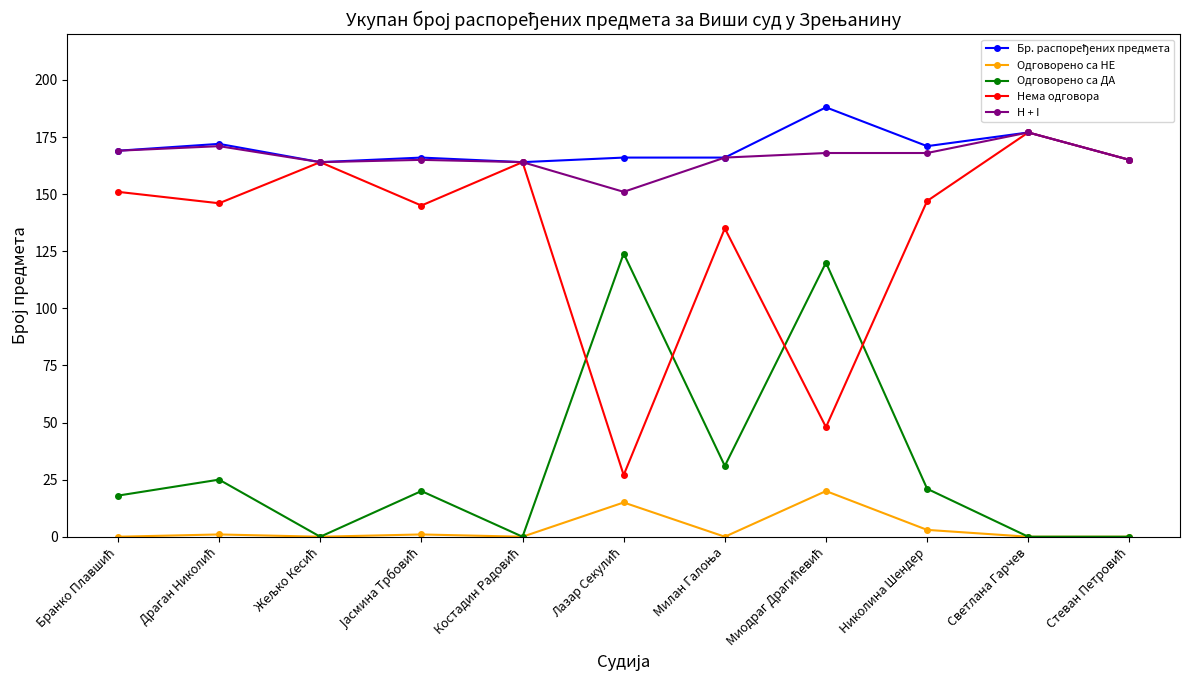

What is the maximum value shown in the chart?

188